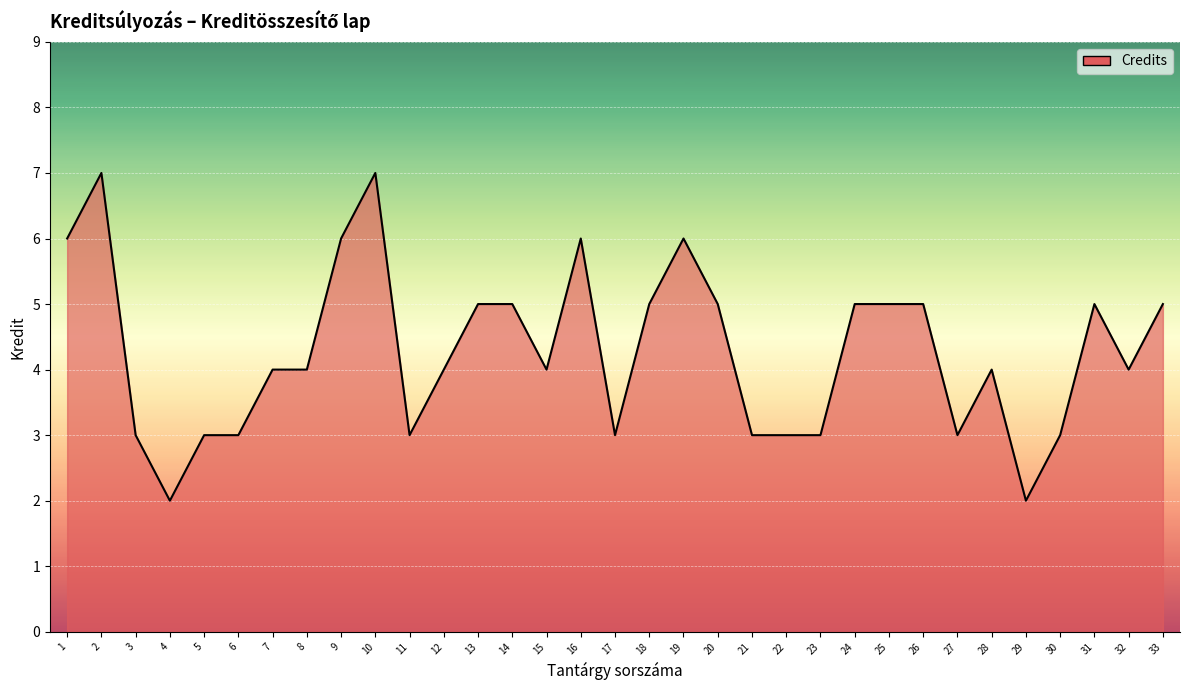

What is the value of the 24th point from the left?

5